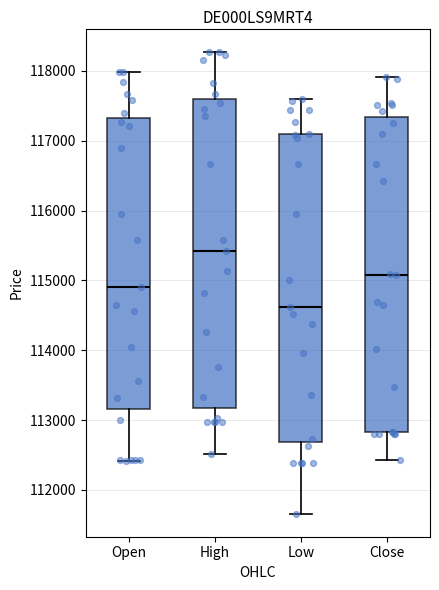

Reading left to right, transcribe this box plot: for each box, give where its median line is, the range the box spans, and where its two whiskers end, as read against the y-axis. The values are not printed on the chart, so give them approximately, as read against the axis.

Open: median 114900, box 113200 to 117300, whiskers 112400 to 118000
High: median 115400, box 113200 to 117600, whiskers 112500 to 118300
Low: median 114600, box 112700 to 117100, whiskers 111700 to 117600
Close: median 115100, box 112800 to 117300, whiskers 112400 to 117900